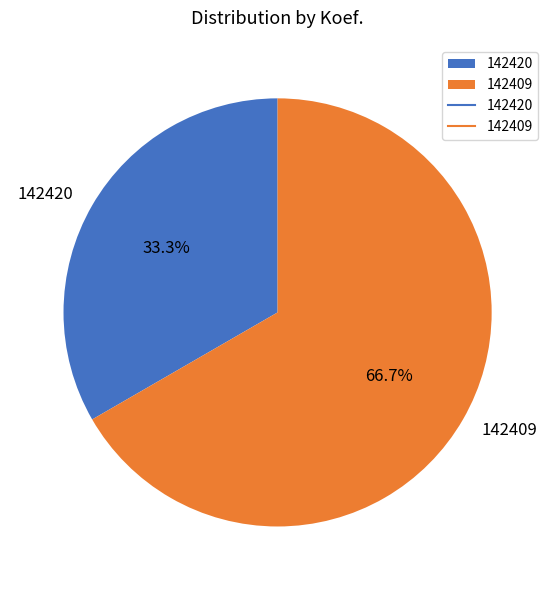

Is it true that 142409 is 67% of the pie?

True